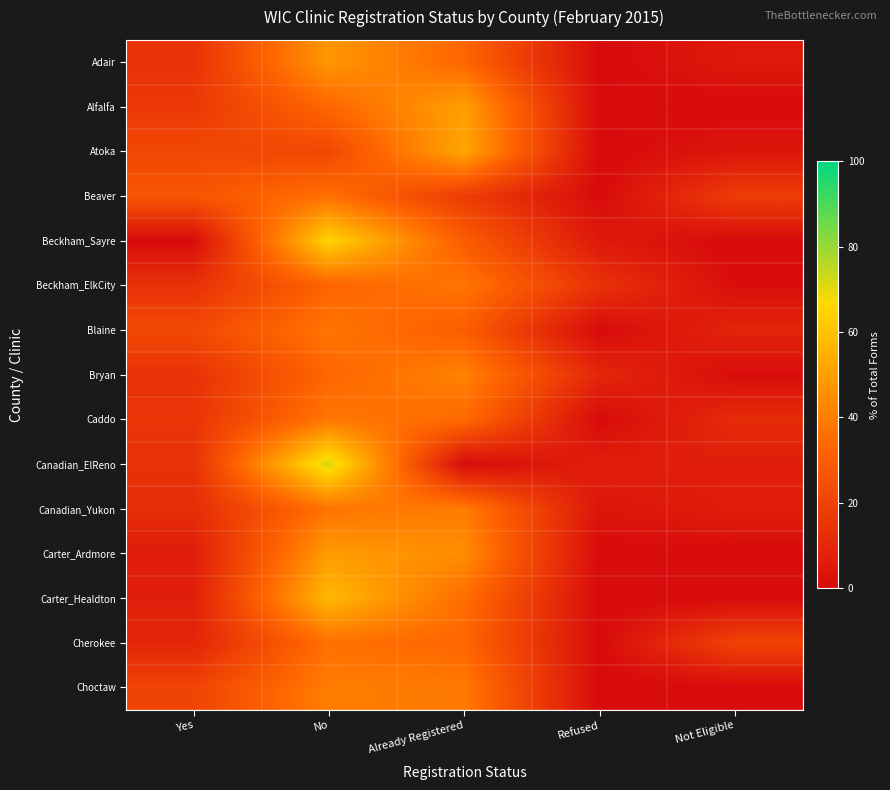

Which series has the largest range (max minus min)?

Canadian_ElReno